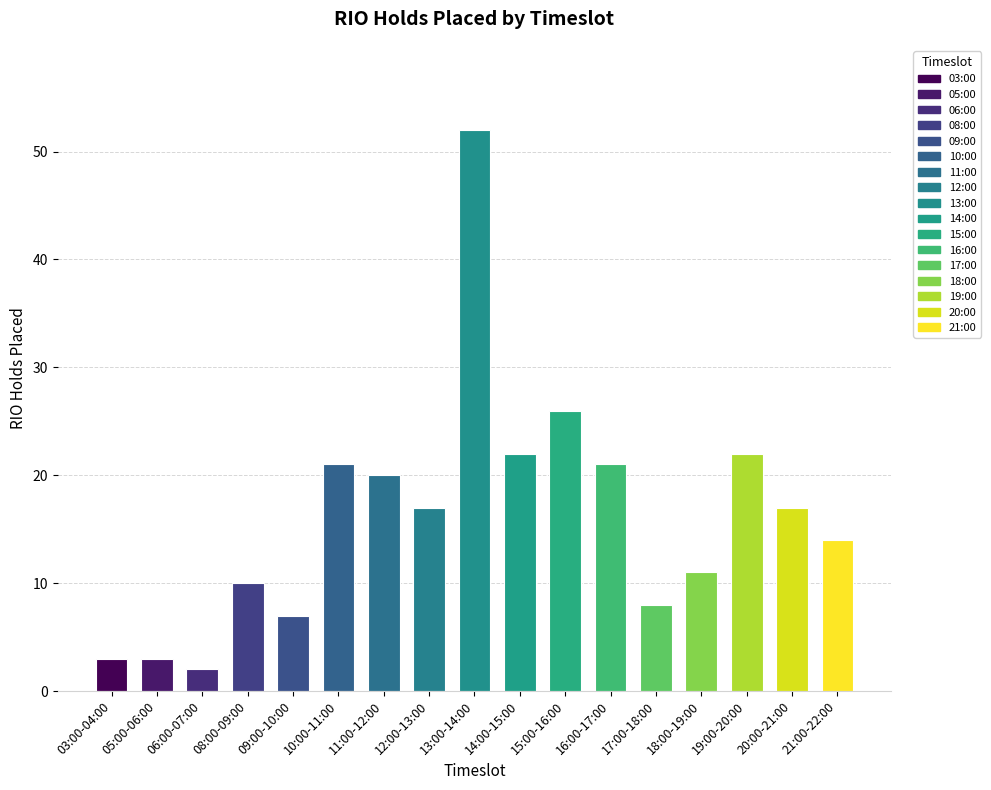

Where is the data nearest to the value 27?

15:00-16:00